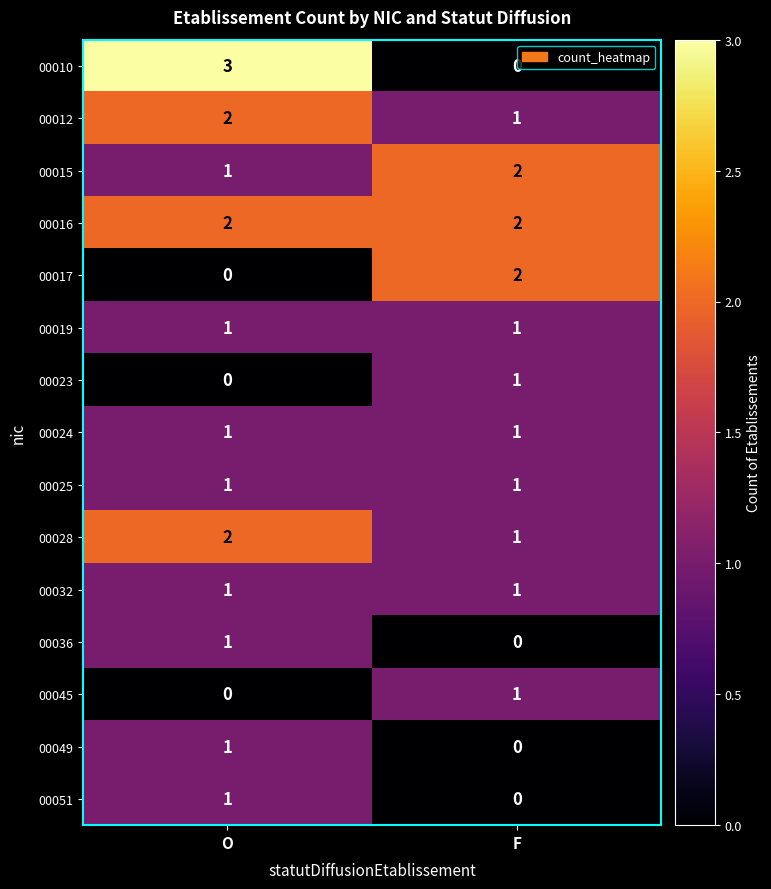

Rank the categories by 00012 value from lowest to highest.

F, O